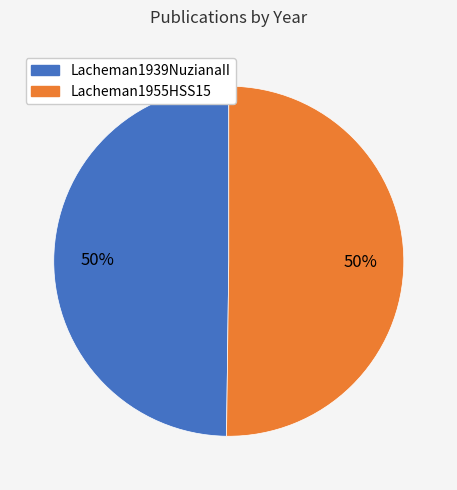

Is it true that Lacheman1955HSS15 is 36% of the pie?

False